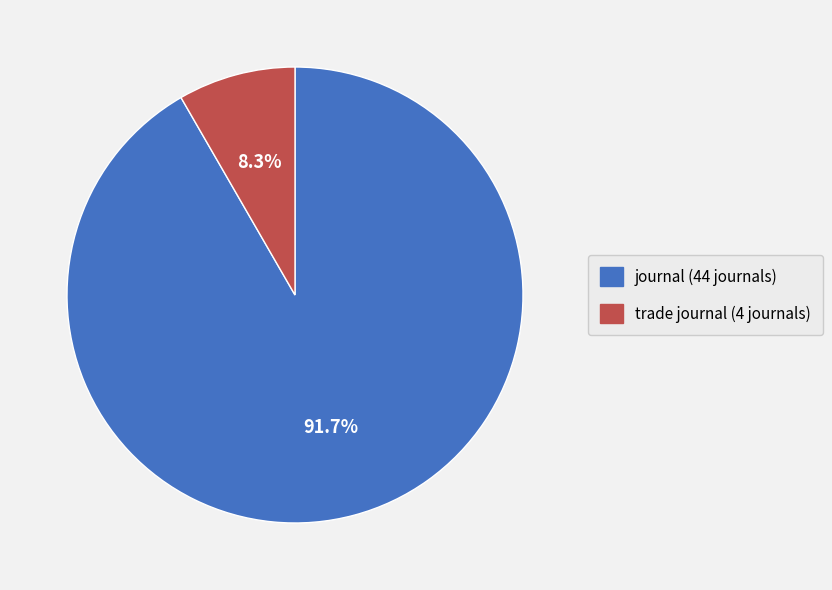

How much of the chart is everything except journal?

8.3%